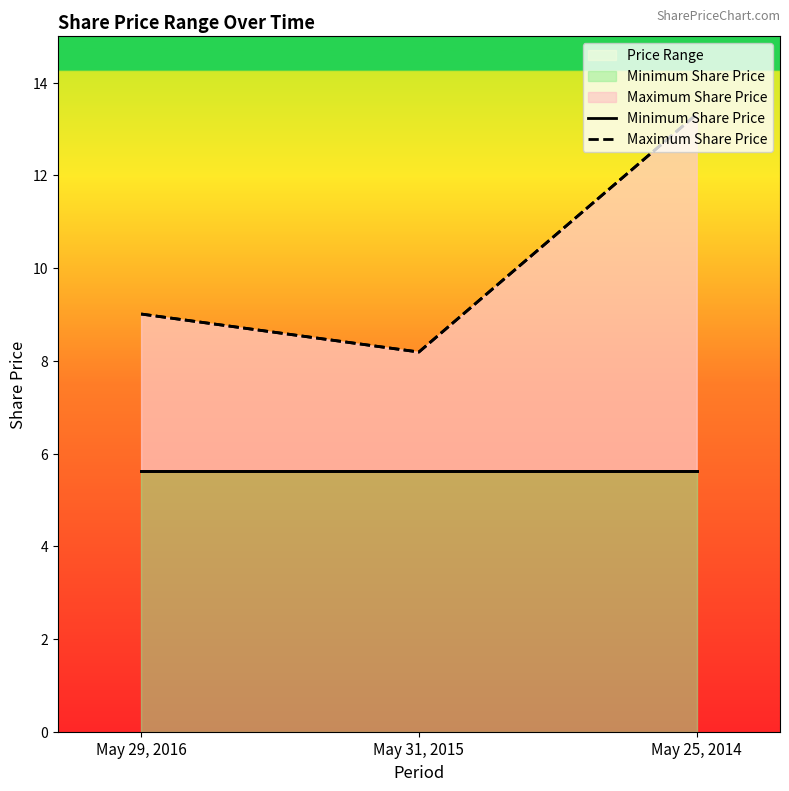

Rank the series by their average value, from highest to lowest.

Maximum Share Price, Minimum Share Price